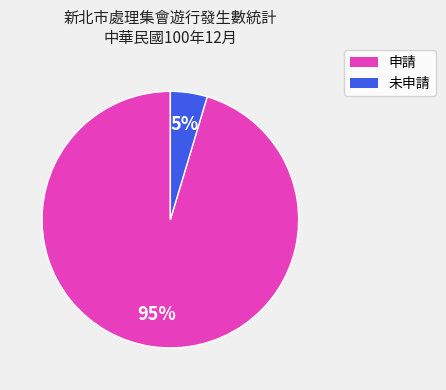

Does any single category account for the majority?

Yes